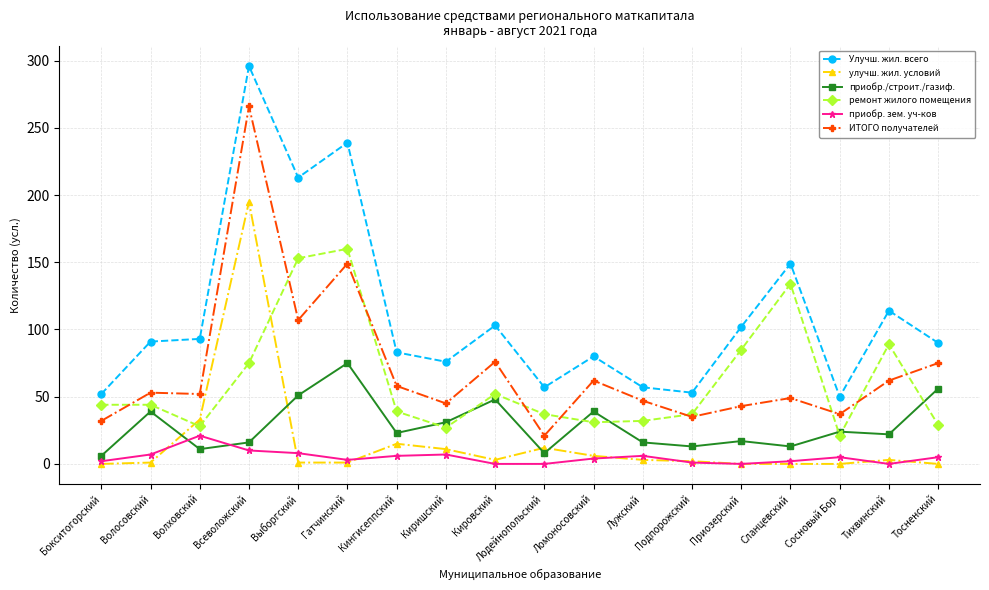

What is the sum of all приобр./строит./газиф. values?

508